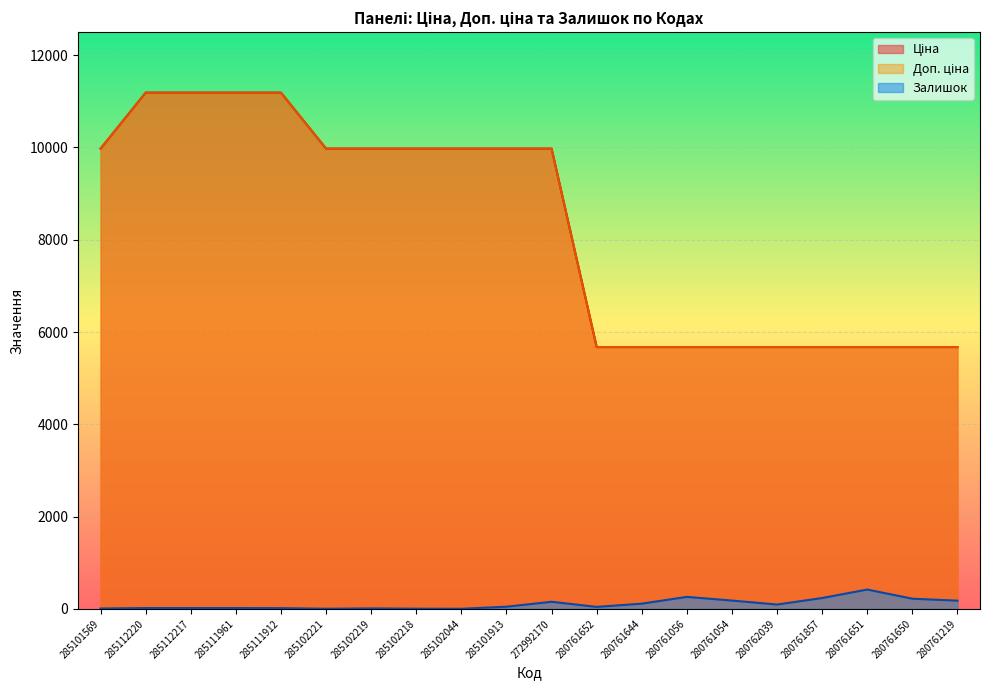

Reading right to left, list all the values displayed in this chart.

Ціна: 5673.8	5673.8	5673.8	5673.8	5673.8	5673.8	5673.8	5673.8	5673.8	9975.0	9975.0	9975.0	9975.0	9975.0	9975.0	11188.2	11188.2	11188.2	11188.2	9975.0
Доп. ціна: 5673.8	5673.8	5673.8	5673.8	5673.8	5673.8	5673.8	5673.8	5673.8	9975.0	9975.0	9975.0	9975.0	9975.0	9975.0	11188.2	11188.2	11188.2	11188.2	9975.0
Залишок: 177.0	219.0	418.0	234.0	93.0	179.0	259.0	112.0	42.0	153.0	46.0	1.0	3.0	9.0	2.0	15.0	17.0	17.0	17.0	7.0